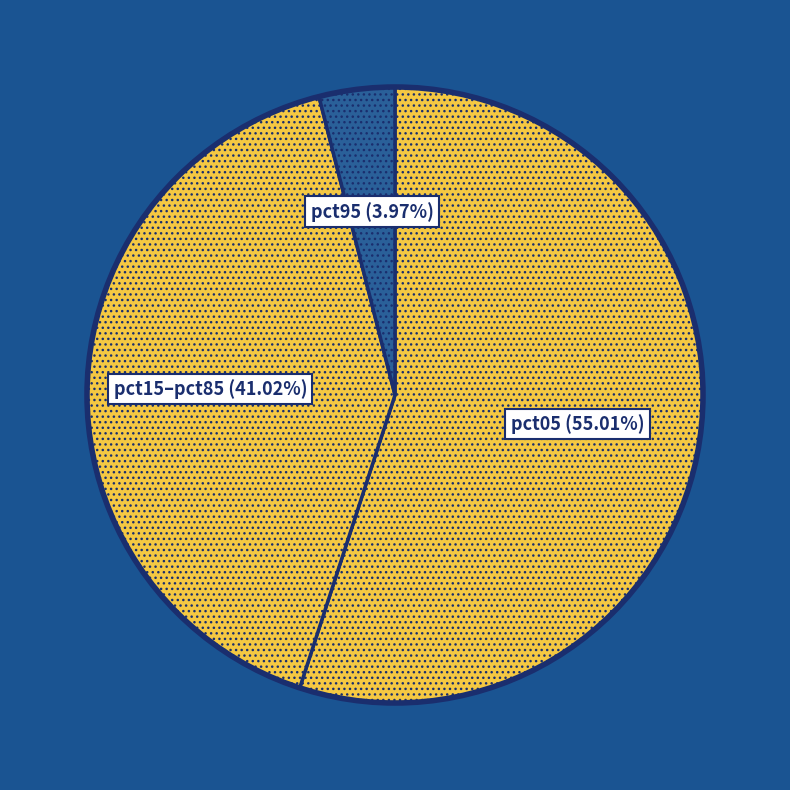

How many slices are in this pie chart?

3